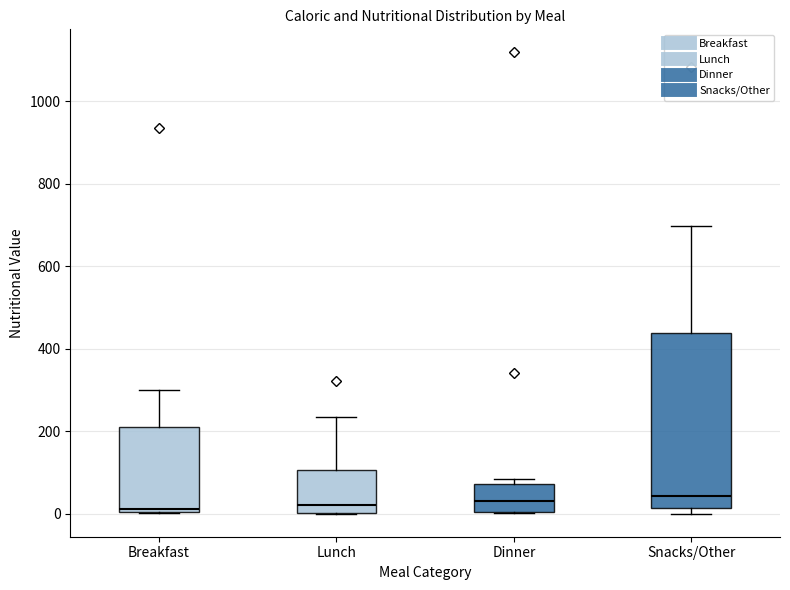

Reading left to right, read every box against the y-axis: the position of its median line, the range the box covers, and the ends of its whiskers. The values are not printed on the chart, so give them approximately, as read against the axis.

Breakfast: median 20, box 0 to 200, whiskers 0 to 300
Lunch: median 20, box 0 to 100, whiskers 0 to 240
Dinner: median 20, box 0 to 80, whiskers 0 to 80 (just above the box's upper edge)
Snacks/Other: median 40, box 20 to 440, whiskers 0 to 700